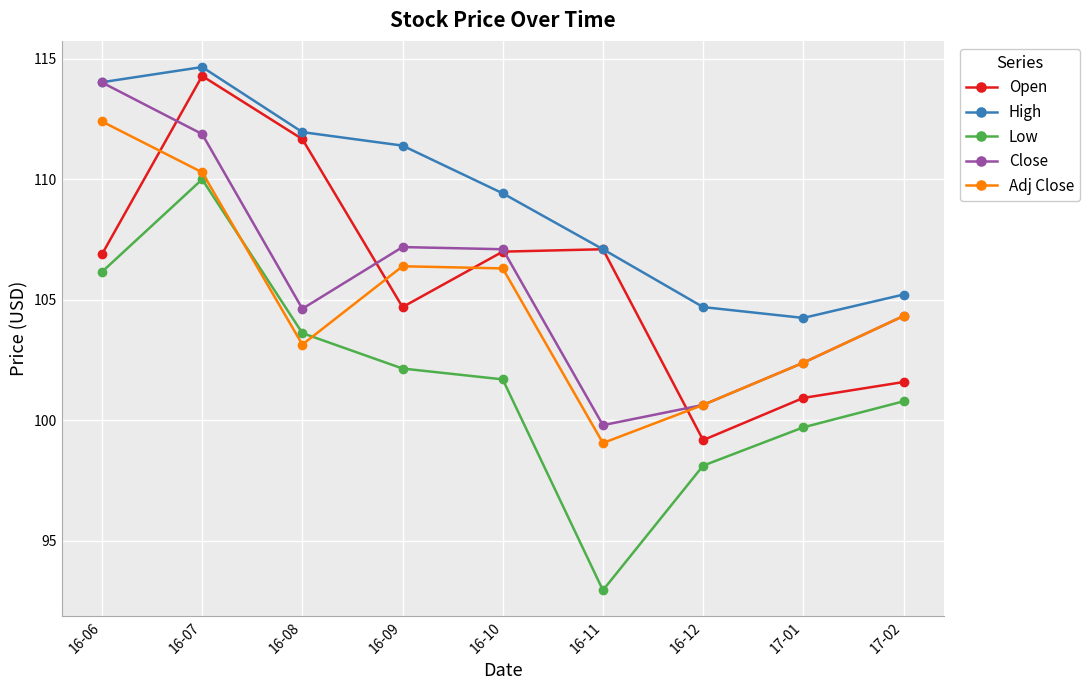

At which label is Adj Close closest to 105?

17-02